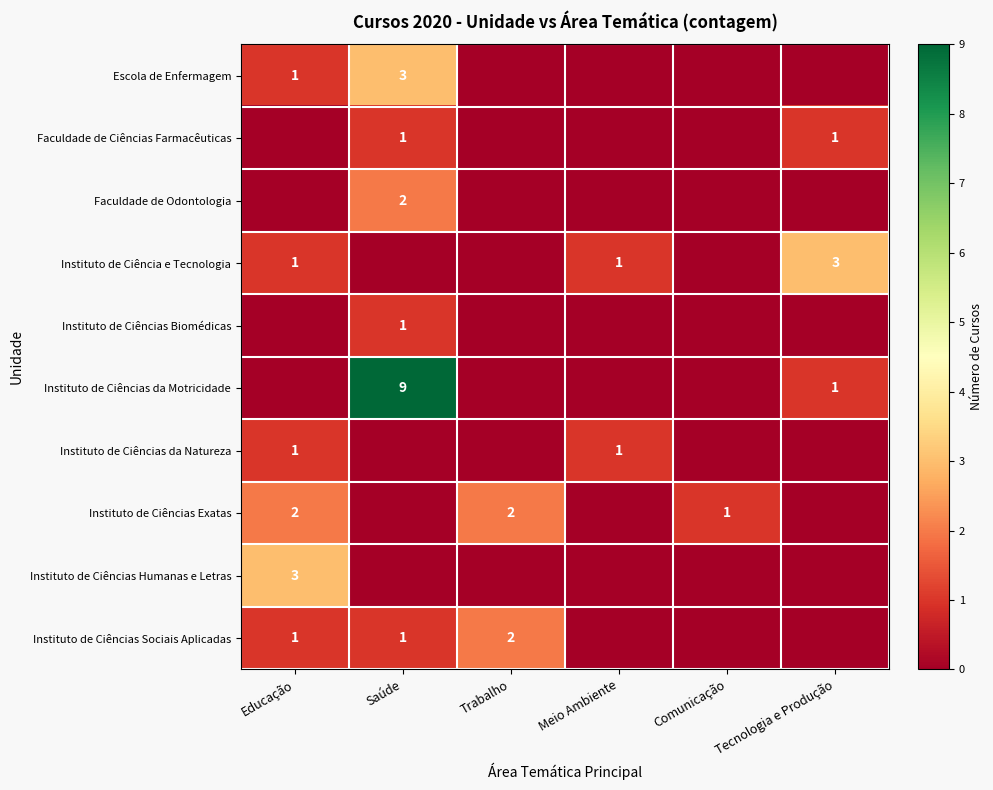

At which label does Faculdade de Ciências Farmacêuticas reach its peak?

Saúde